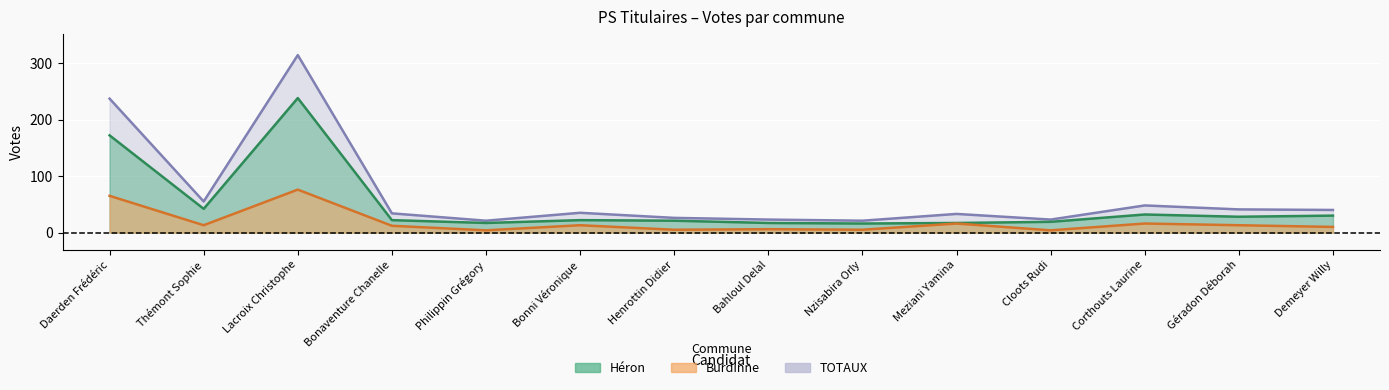

Between Bahloul Delal and Géradon Déborah, which series saw the biggest shift?

TOTAUX